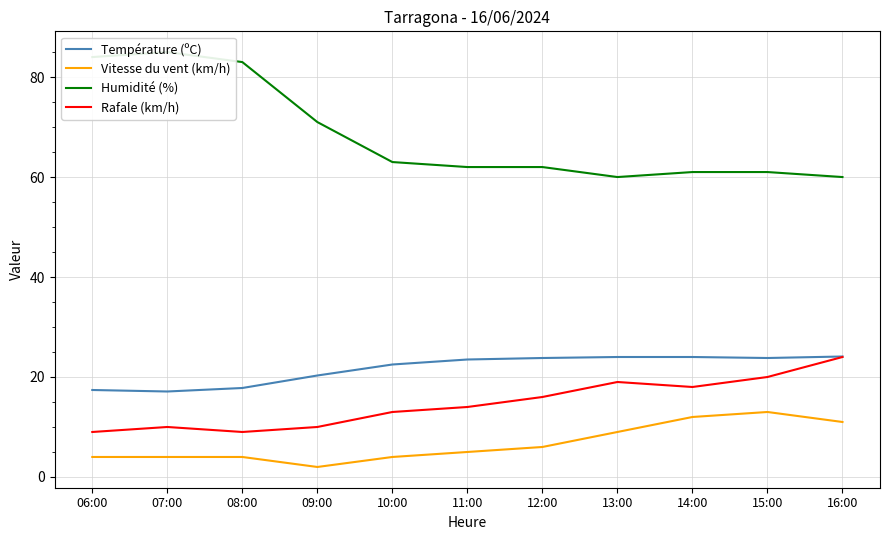

Is the value of Rafale (km/h) at 16:00 greater than the value of Humidité (%) at 11:00?

No